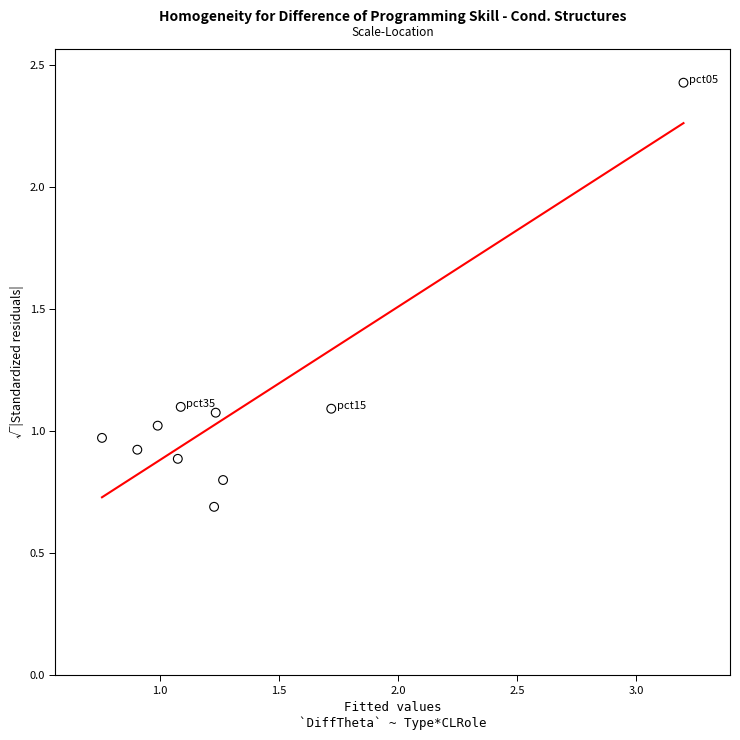

What is the average Y value?

1.1